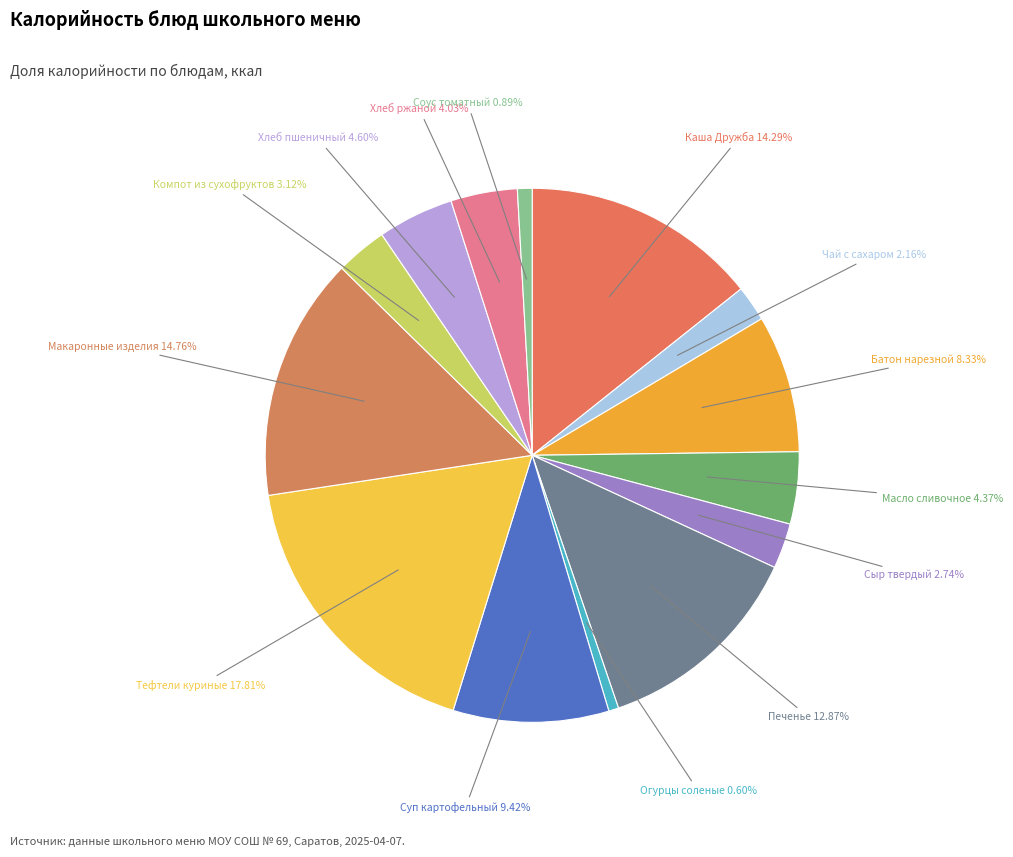

How many slices are in this pie chart?

14